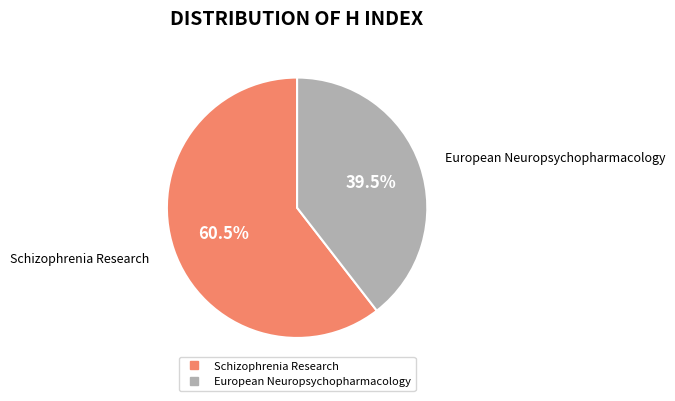

Is there any slice that represents more than half of the pie?

Yes